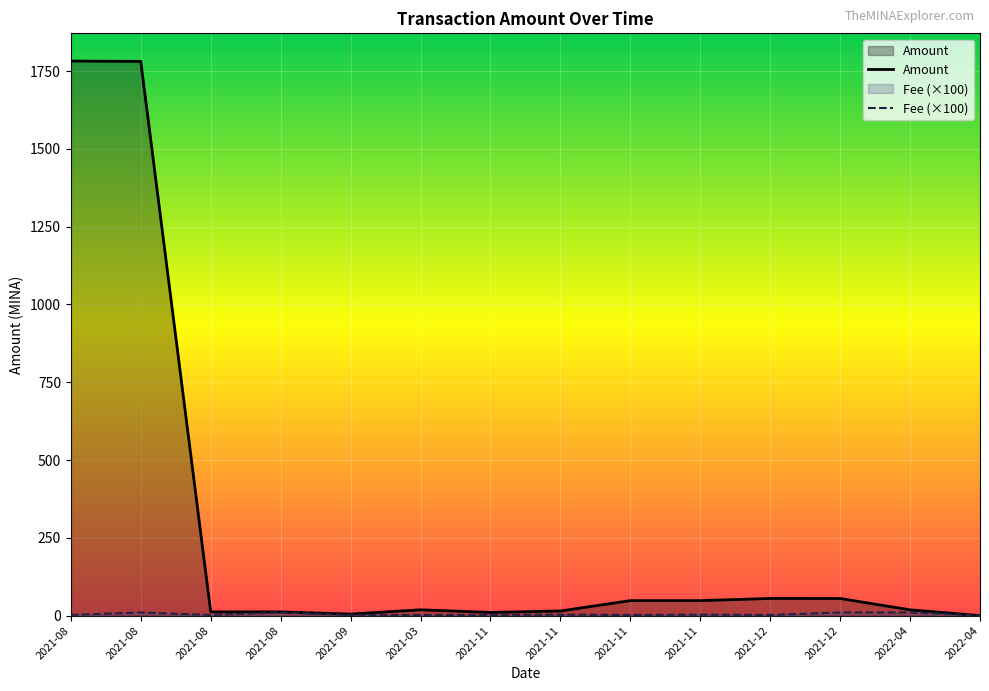

What are all the series names shown in the legend?

Amount, Fee (×100)